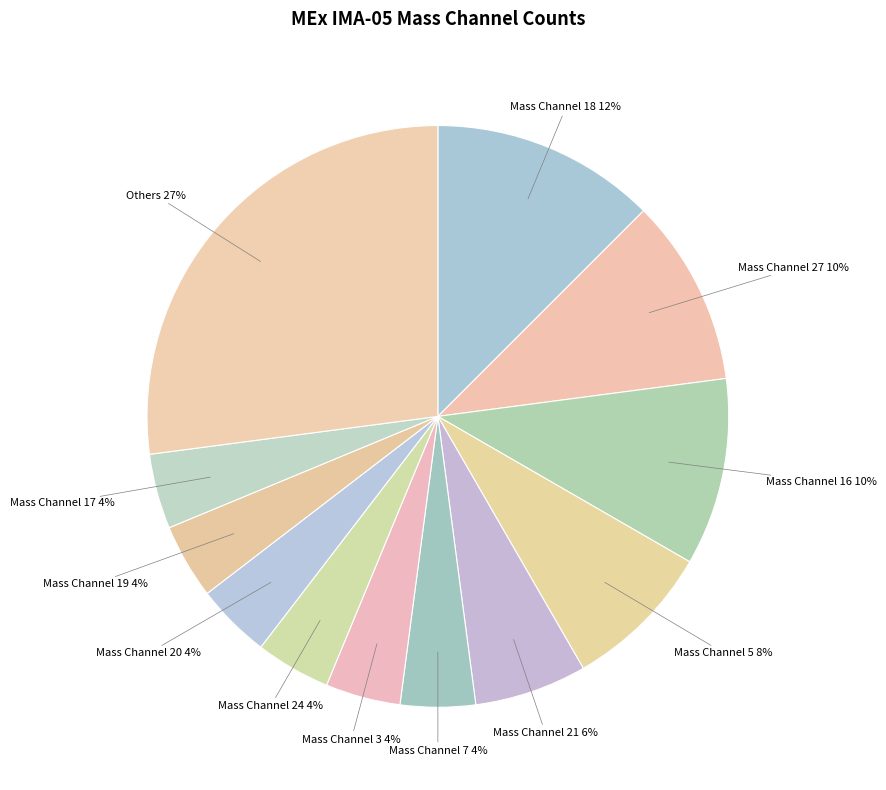

To the nearest percent, what portion does Mass Channel 17 represent?

4%